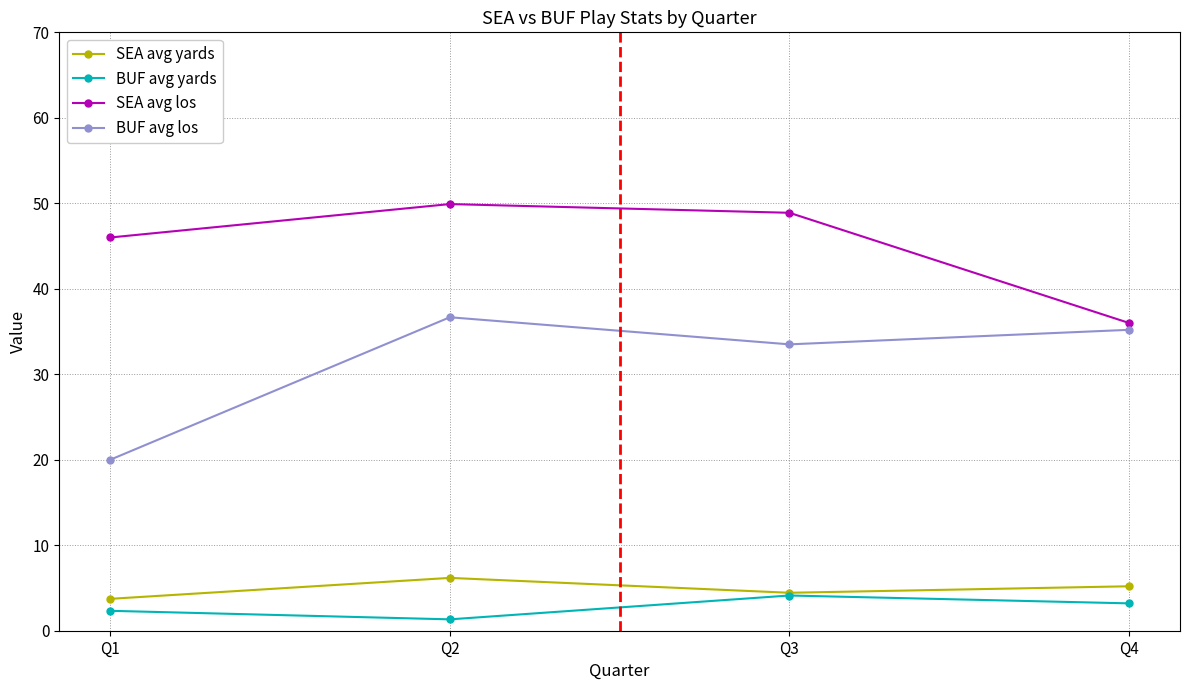

Between Q1 and Q3, which series saw the biggest shift?

BUF avg los